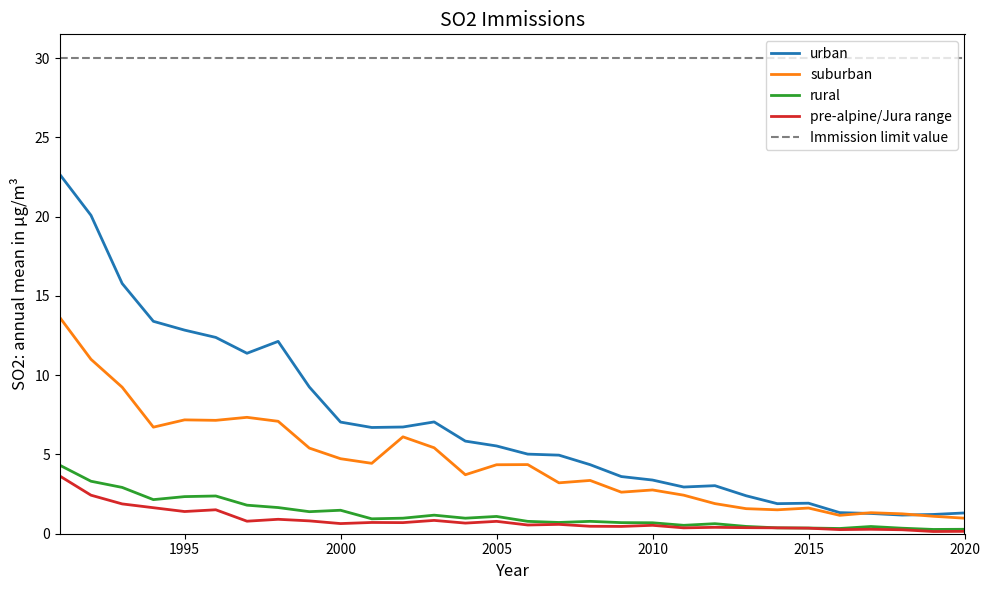

Which series has the largest range (max minus min)?

urban